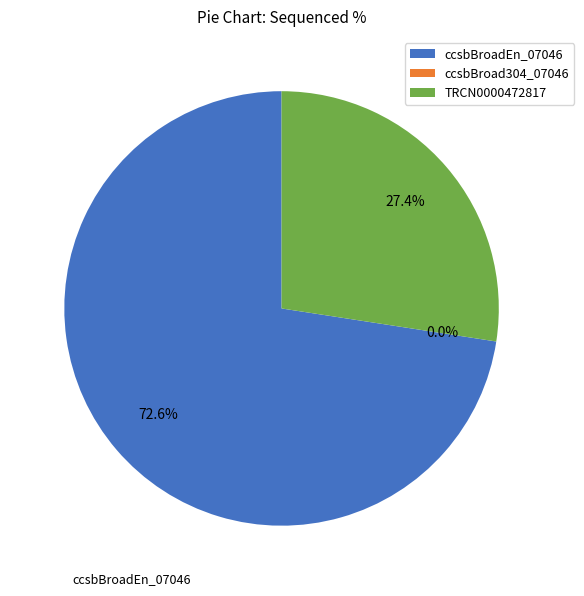

To the nearest percent, what is the difference between the largest and smallest slice percentages?

73%